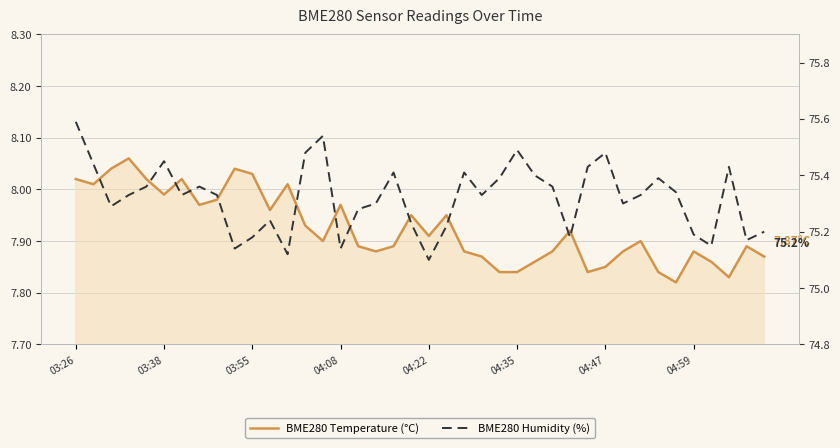

What is the total value across all series at 34?

83.2